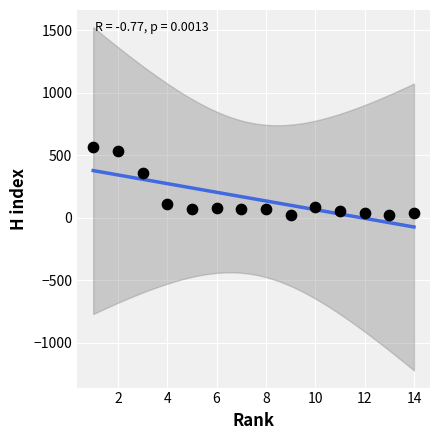

What Y value in the scatter plot is closest to 295?

359